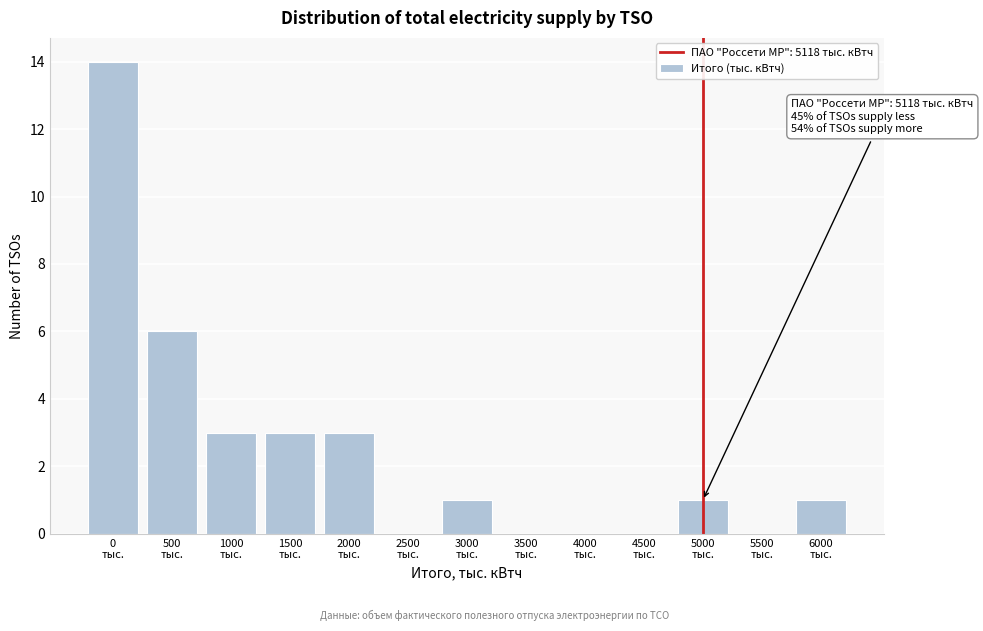

What is the greatest value displayed?

14